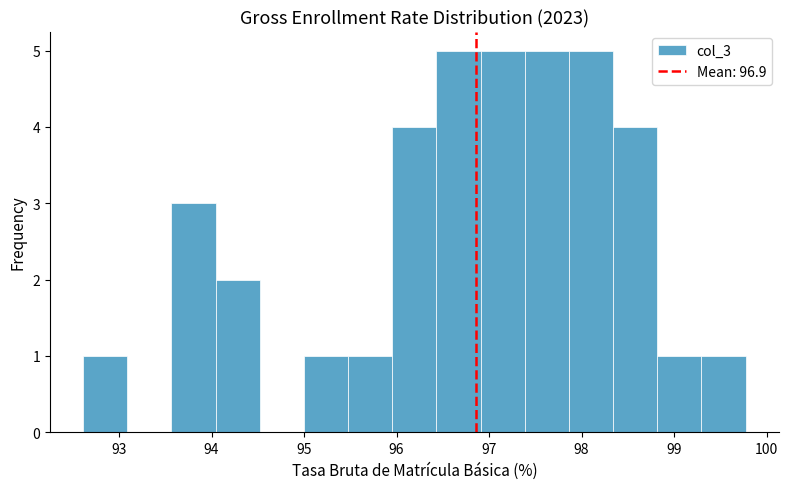

What is the height of the bar covering 97.9 to 98.3 on the x-axis? Neither the bar edges nor the heights are printed on the chart, so give them approximately, as read against the axes.

5